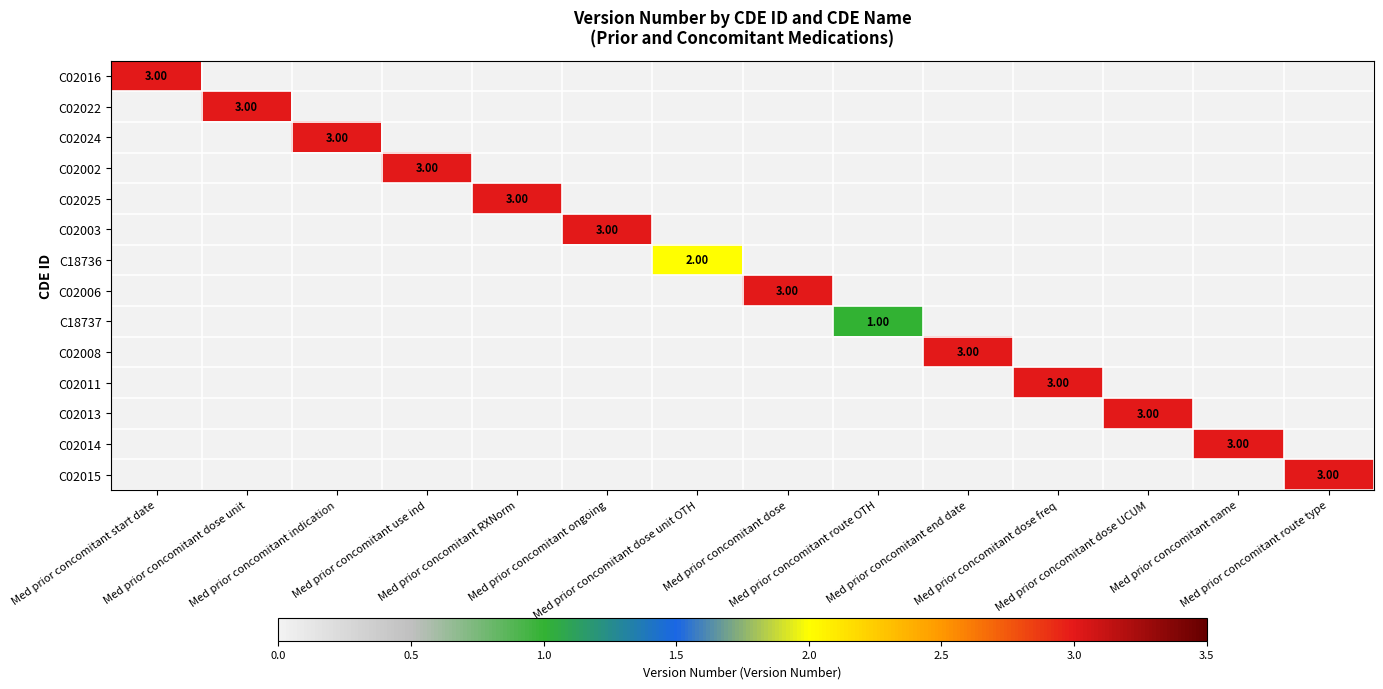

The C02011 series shows 2 at Med prior concomitant ongoing. True or false?

False